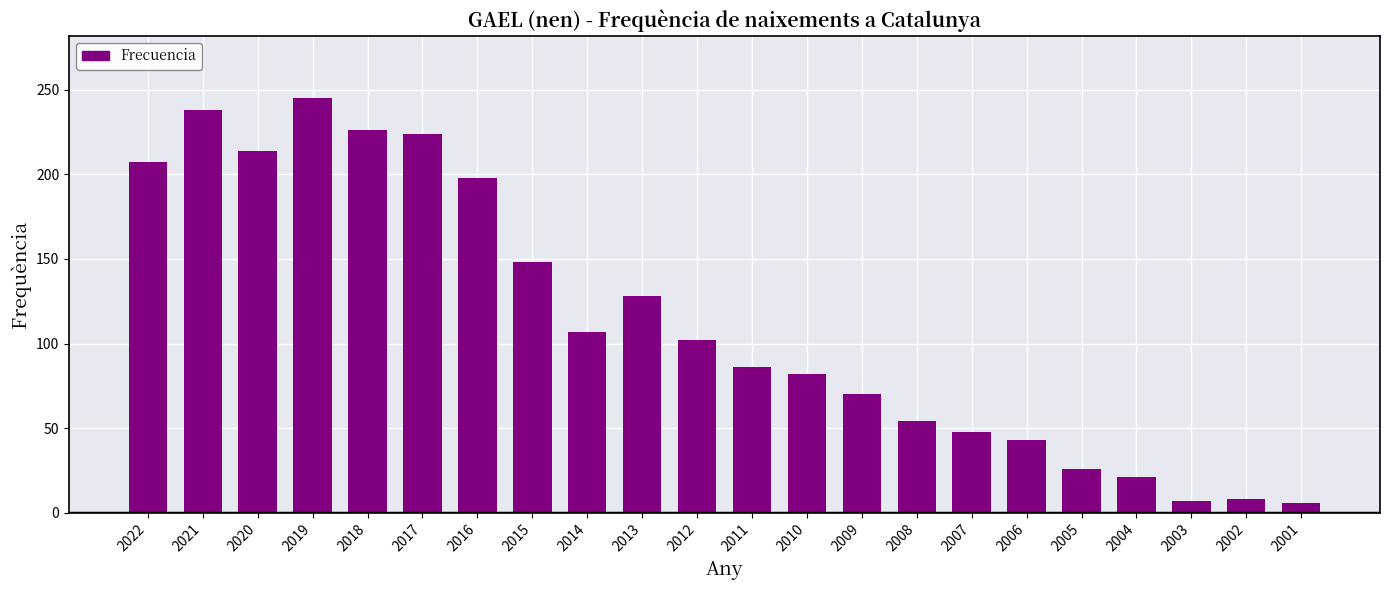

What is the approximate value at 2013, to the nearest 10?

130